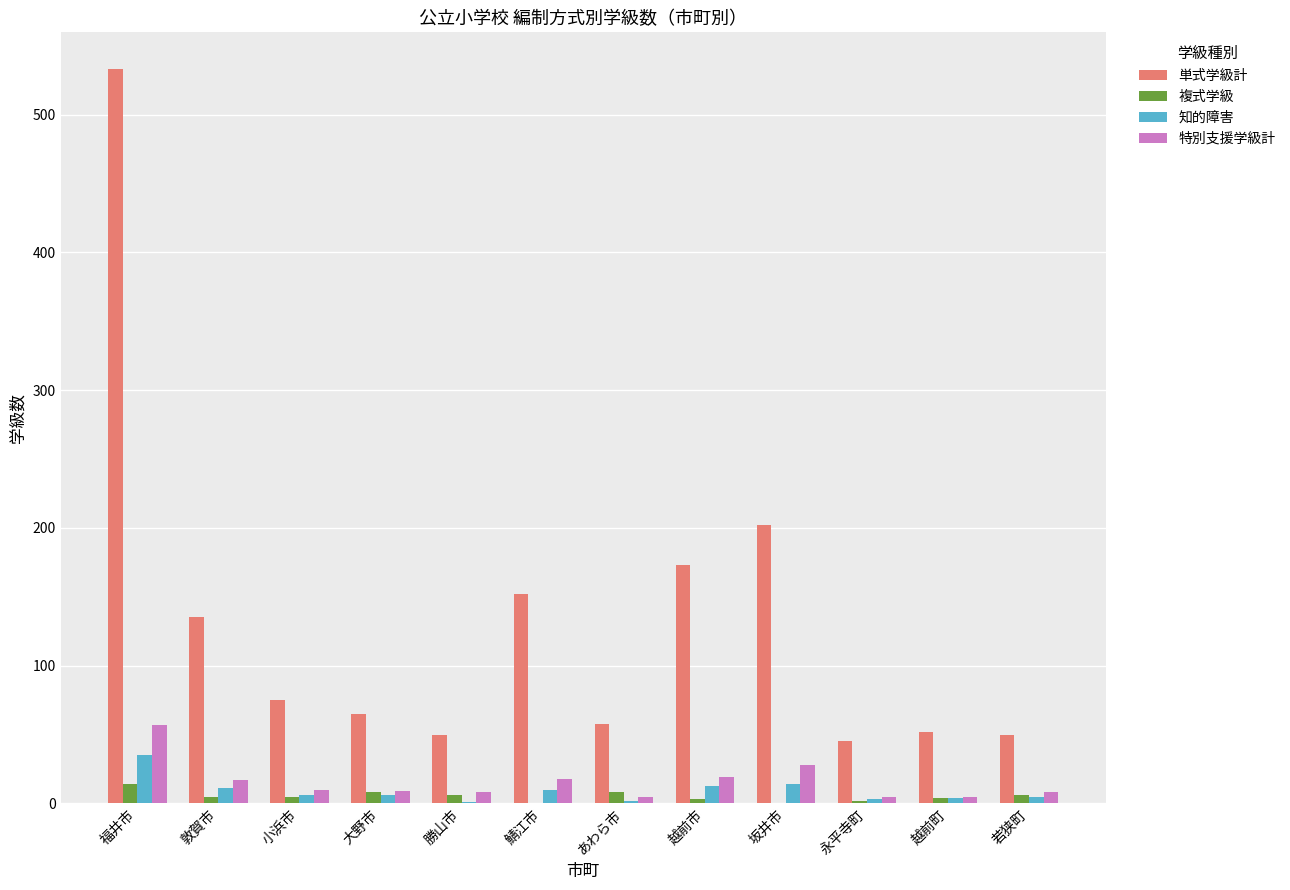

The value of 特別支援学級計 at 勝山市 is 8. True or false?

True